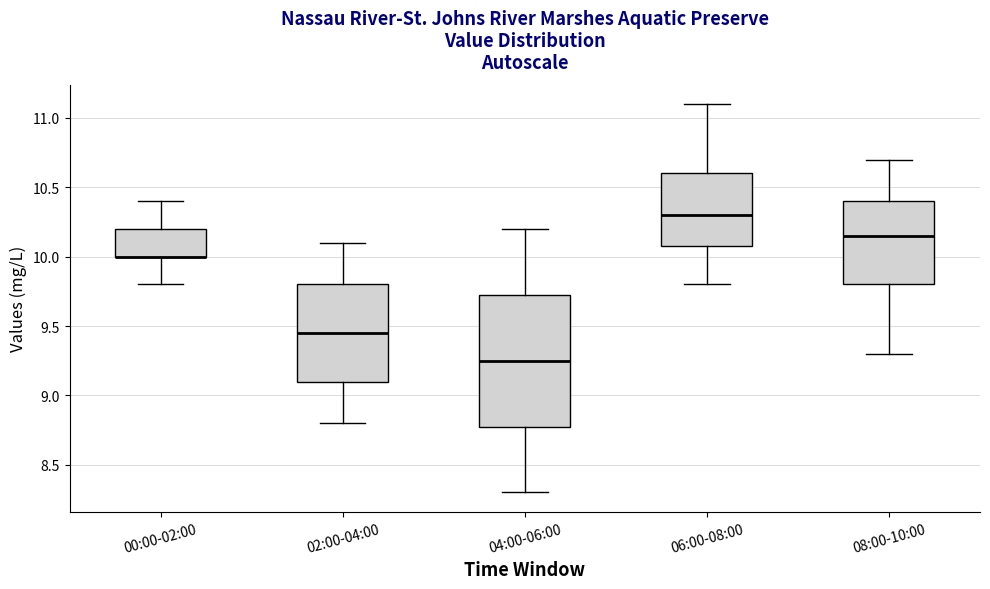

Reading left to right, read every box against the y-axis: the position of its median line, the range the box covers, and the ends of its whiskers. The values are not printed on the chart, so give them approximately, as read against the axis.

00:00-02:00: median 10.00 (drawn on the box's lower edge), box 10.00 to 10.20, whiskers 9.80 to 10.40
02:00-04:00: median 9.45, box 9.10 to 9.80, whiskers 8.80 to 10.10
04:00-06:00: median 9.25, box 8.80 to 9.75, whiskers 8.30 to 10.20
06:00-08:00: median 10.30, box 10.10 to 10.60, whiskers 9.80 to 11.10
08:00-10:00: median 10.15, box 9.80 to 10.40, whiskers 9.30 to 10.70